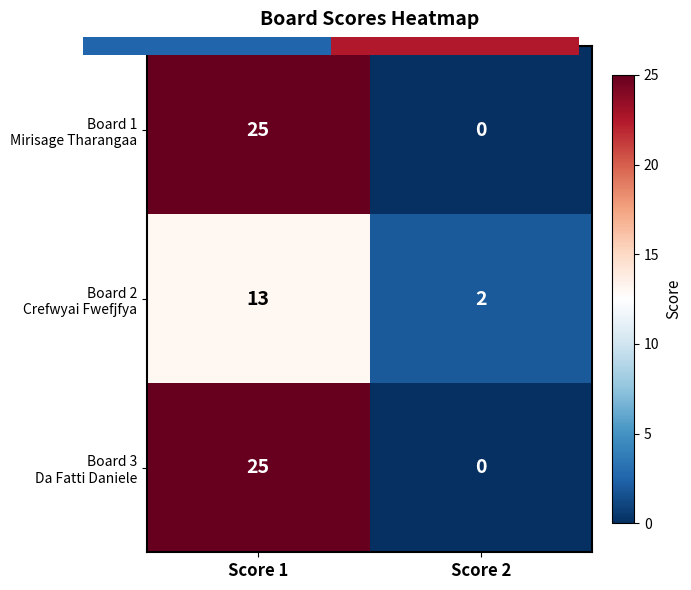

At which category is the sum across all series the highest?

Score 1